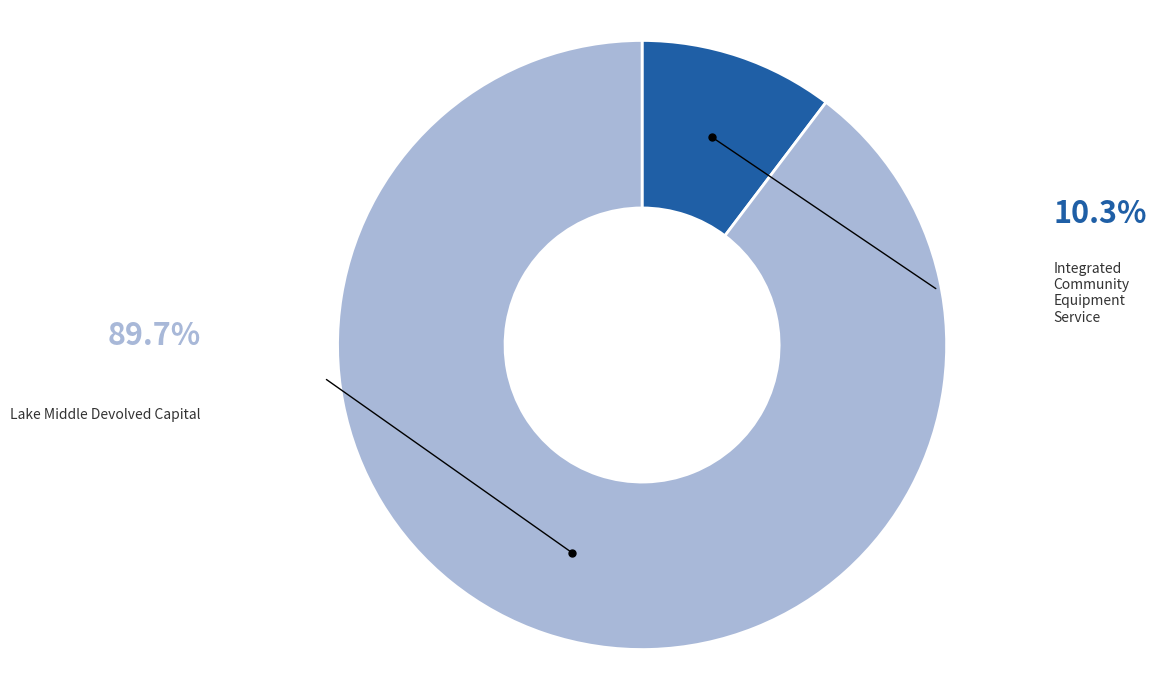

Is there a majority slice in this chart?

Yes